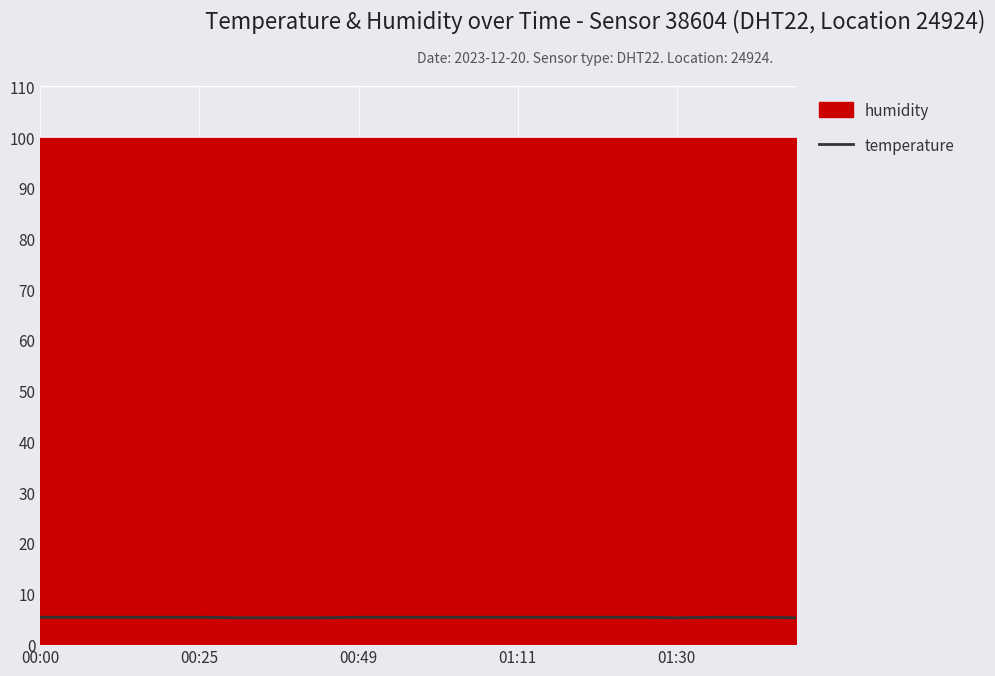

The chart shows a value of 8.0 at 17. True or false?

False